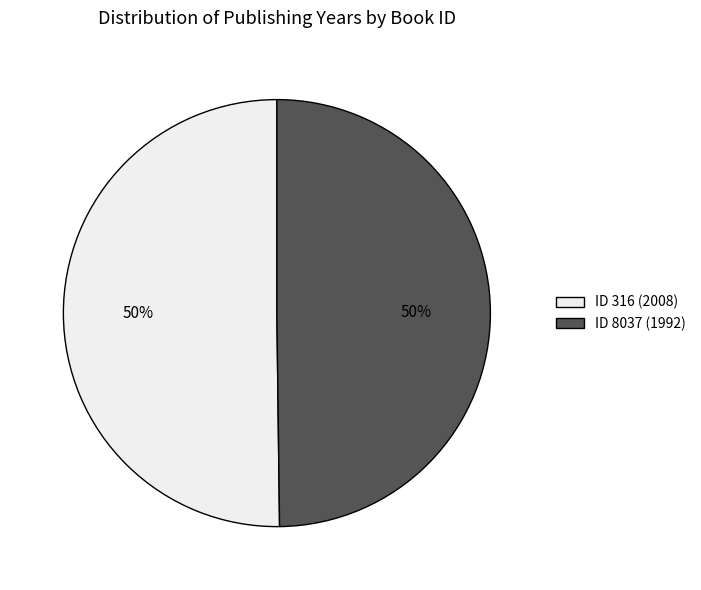

Approximately how many times larger is the value at ID 8037 (1992) compared to ID 316 (2008)?

1.0